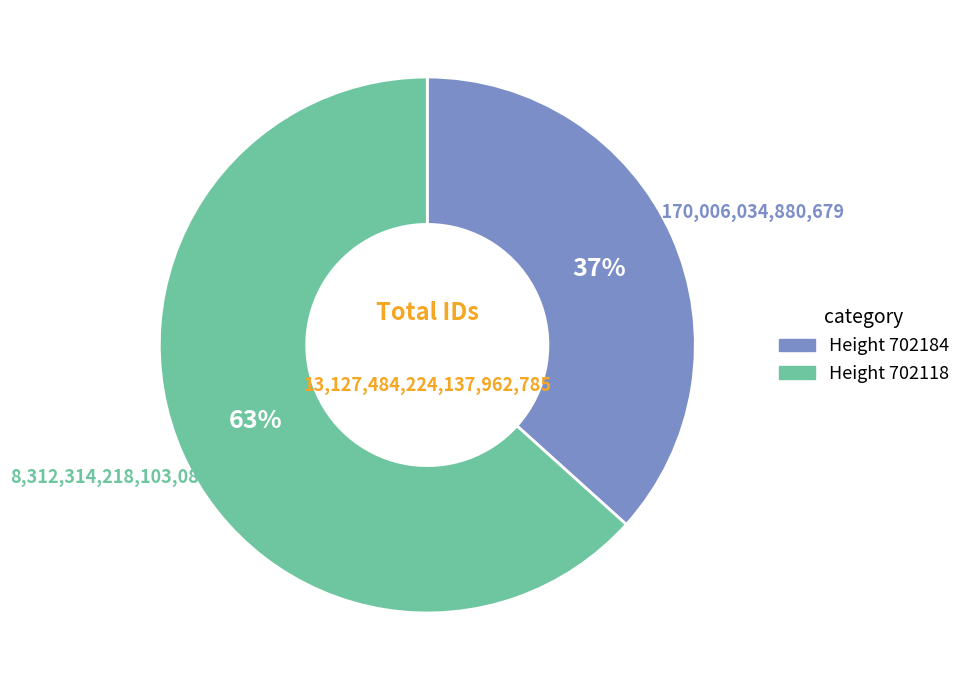

Is there any slice that represents more than half of the pie?

Yes